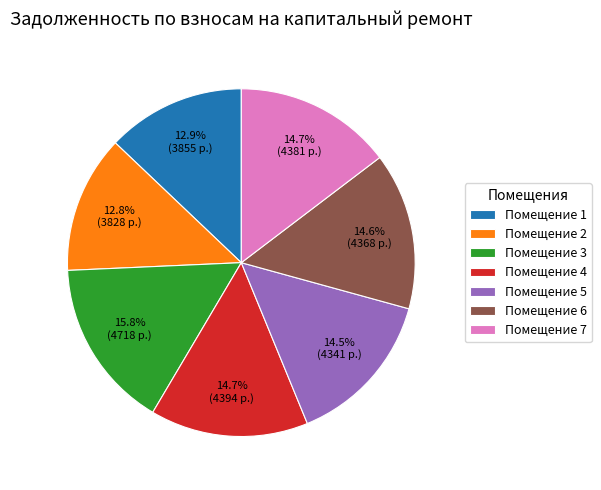

Count the number of slices in the pie.

7